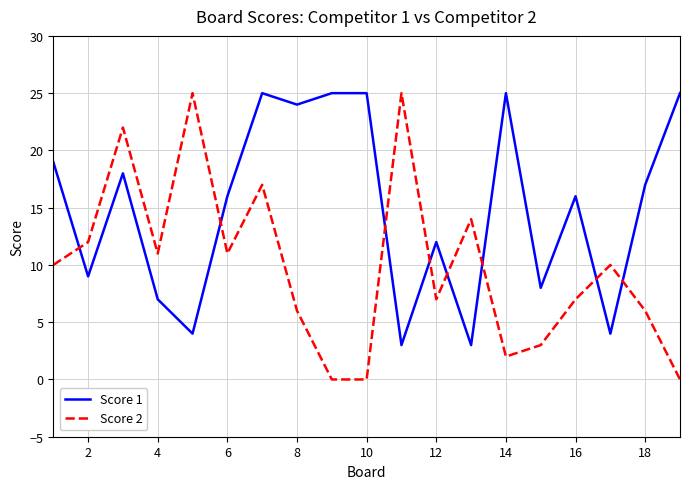

What is the highest value of the Score 1 series?

25